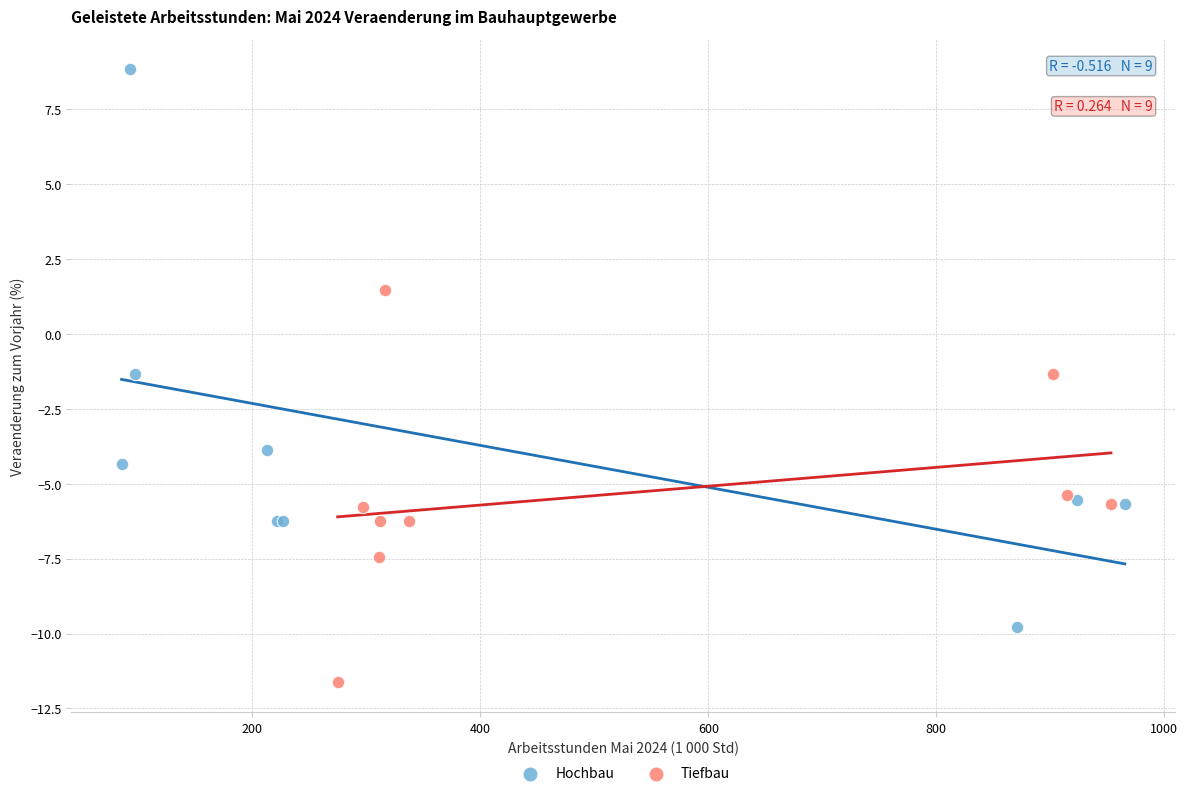

Which series reaches the maximum Y coordinate?

Hochbau